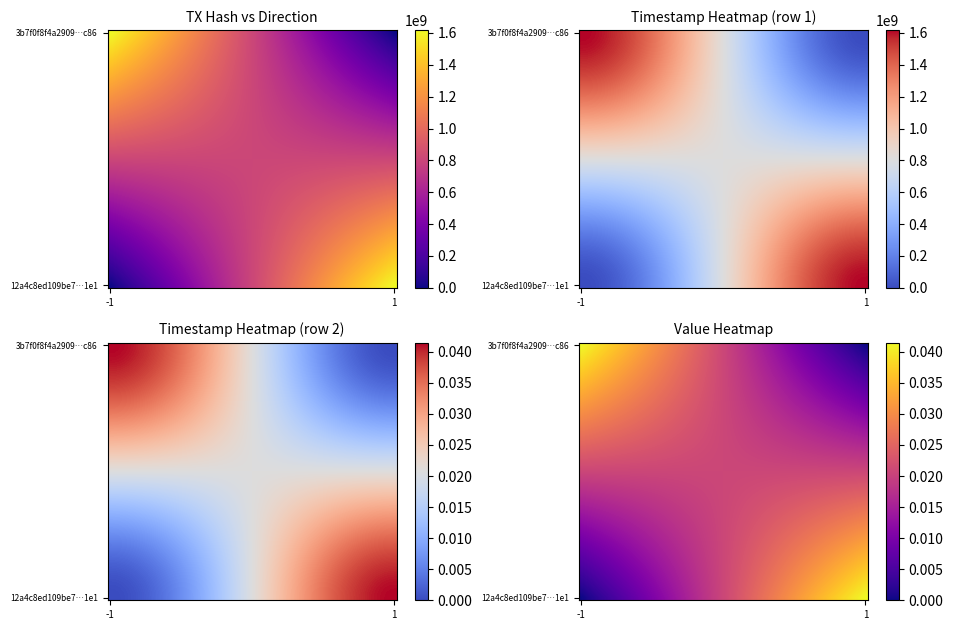

True or false: 3b7f0f8f4a2909ec88c0009e9647cc514580c86 has a value of 1617977176 at time_stamp.

True